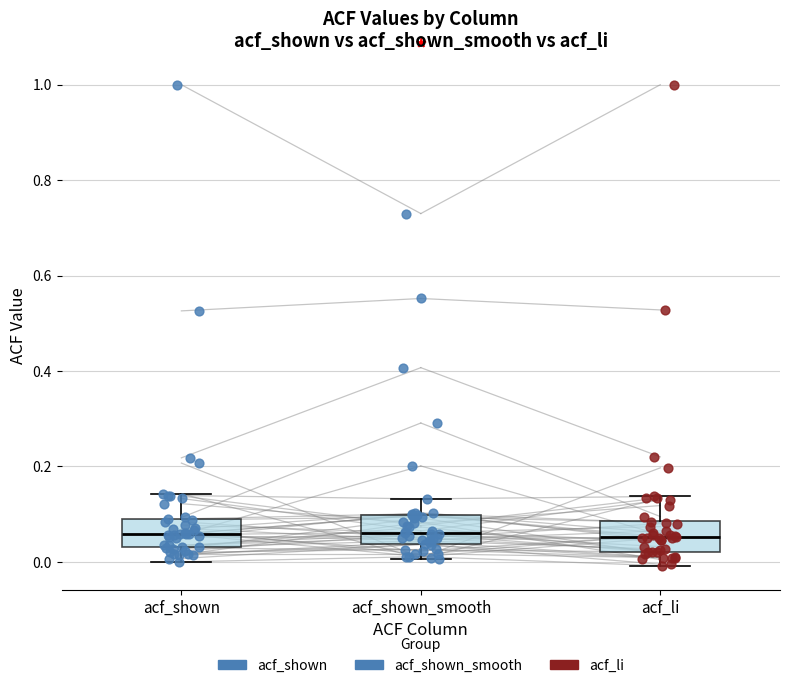

Where is the lower edge of the box for acf_shown on the y-axis? The values are not printed on the chart, so give them approximately, as read against the axis.

0.04